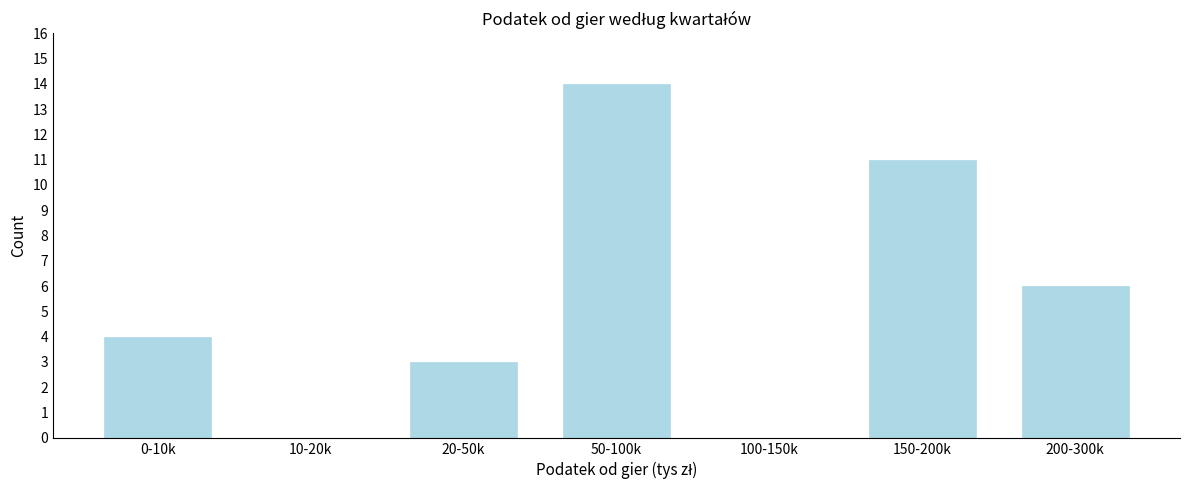

Reading left to right, what are all the values shown in this chart?

0-10k=4	10-20k=0	20-50k=3	50-100k=14	100-150k=0	150-200k=11	200-300k=6